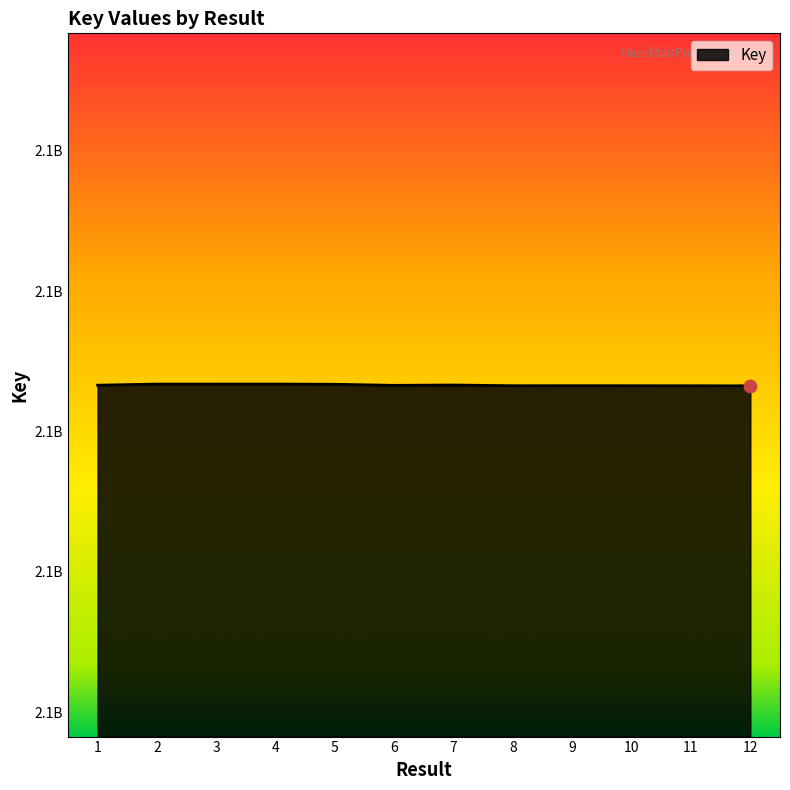

What is the change in value from 5 to 7?

-10387